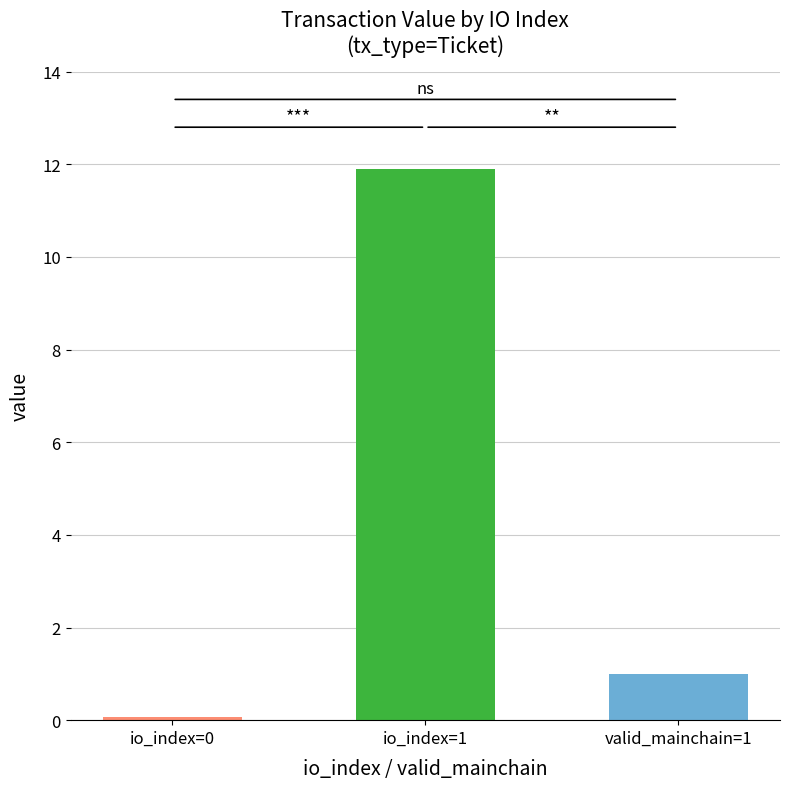

True or false: io_index=1 value (Ticket) has a value of 11.9 at 4.

True